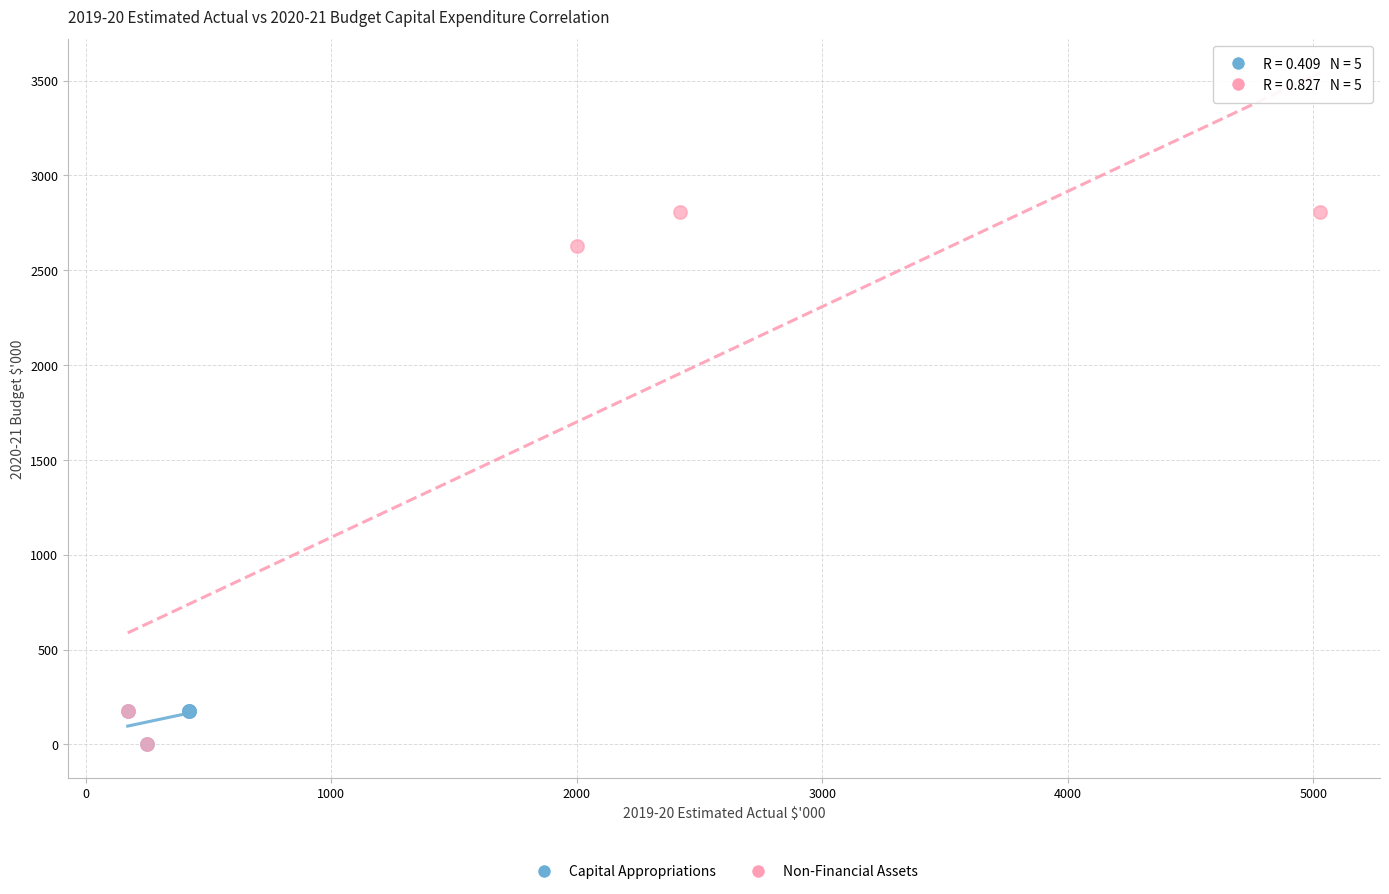

Which series has the largest Y range (max minus min)?

Non-Financial Assets